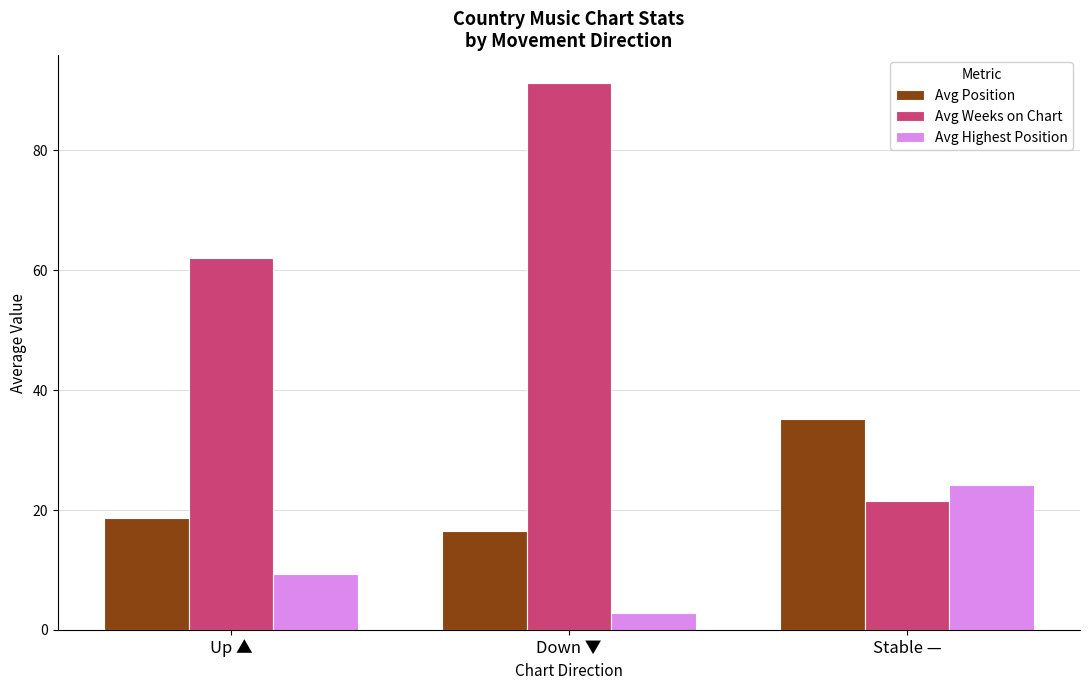

How many bars are there in each group?

3